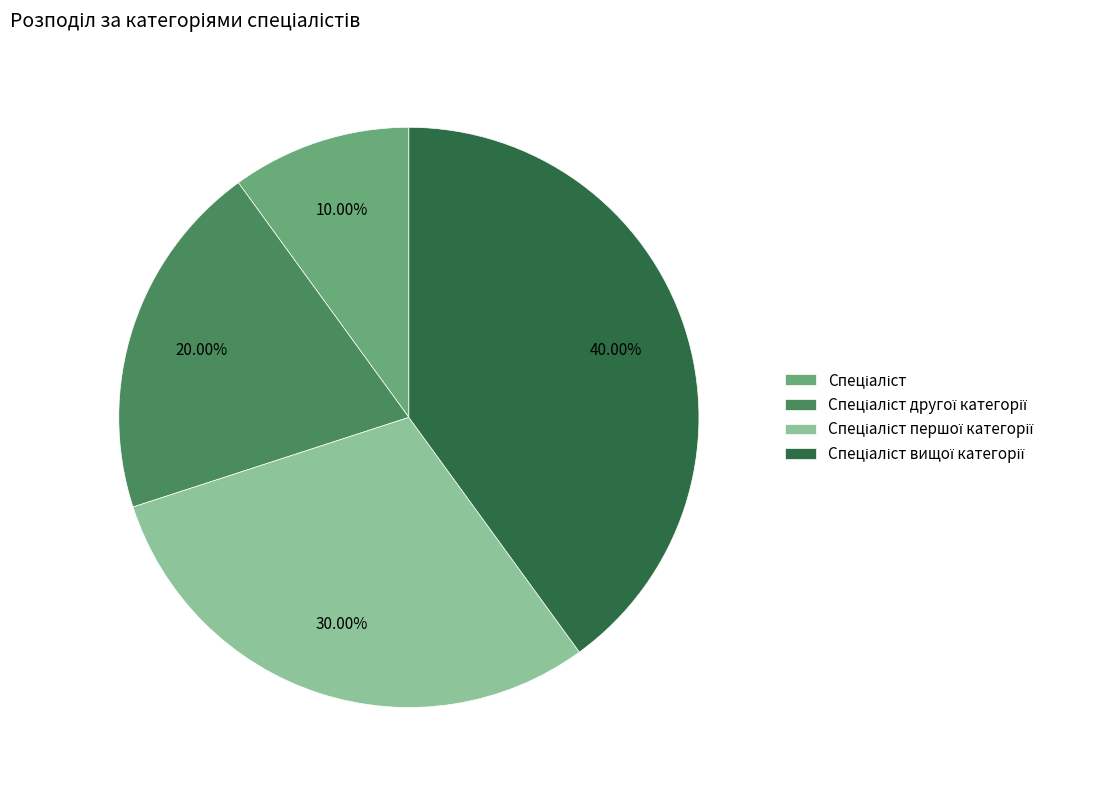

Count the number of slices in the pie.

4